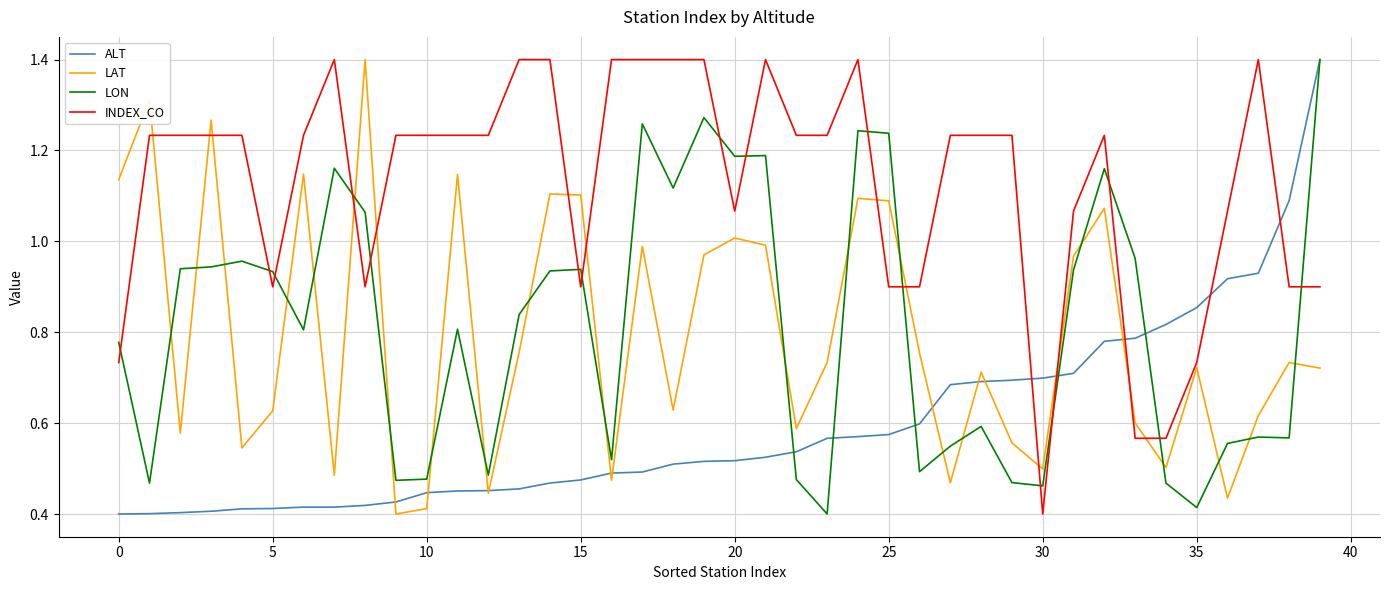

What is the maximum value for LAT?

1.4